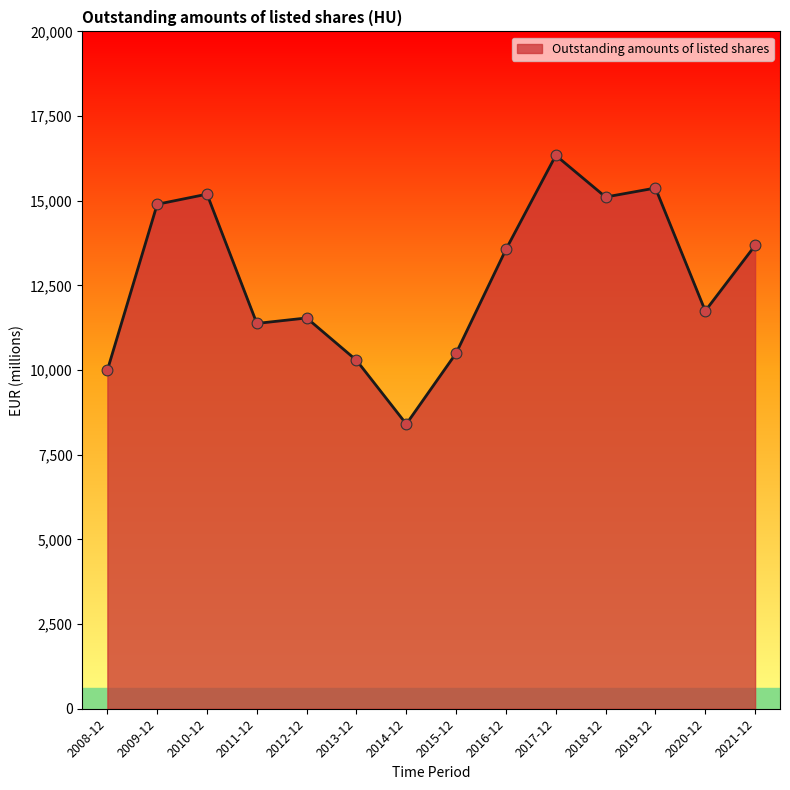

What is the ratio of the value at 2019-12 to the value at 2016-12?

1.1